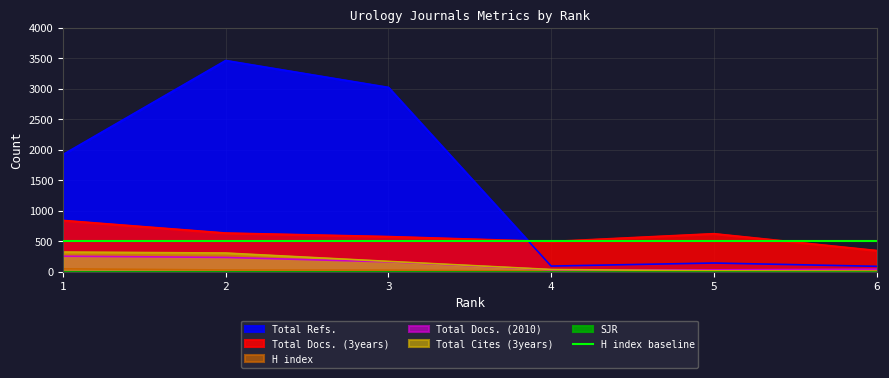

How many lines are shown in the chart?

5